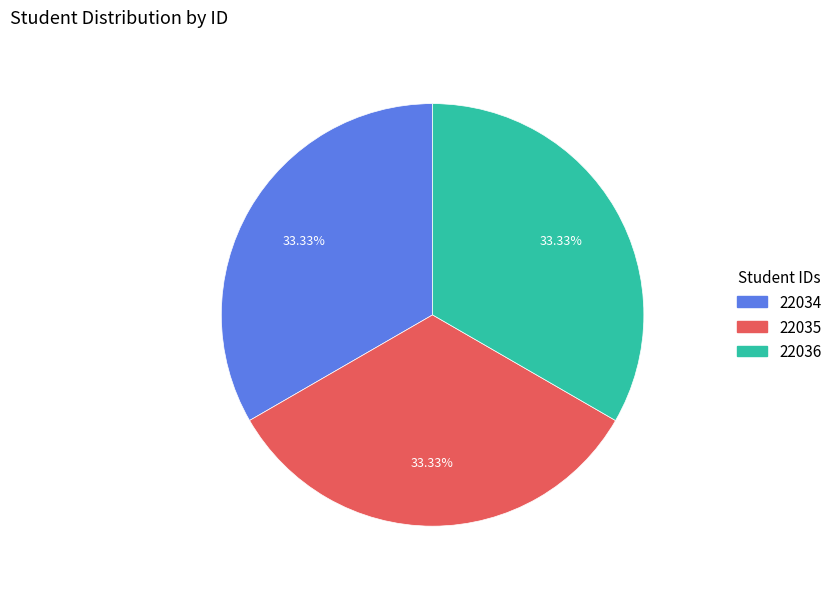

Count the number of slices in the pie.

3